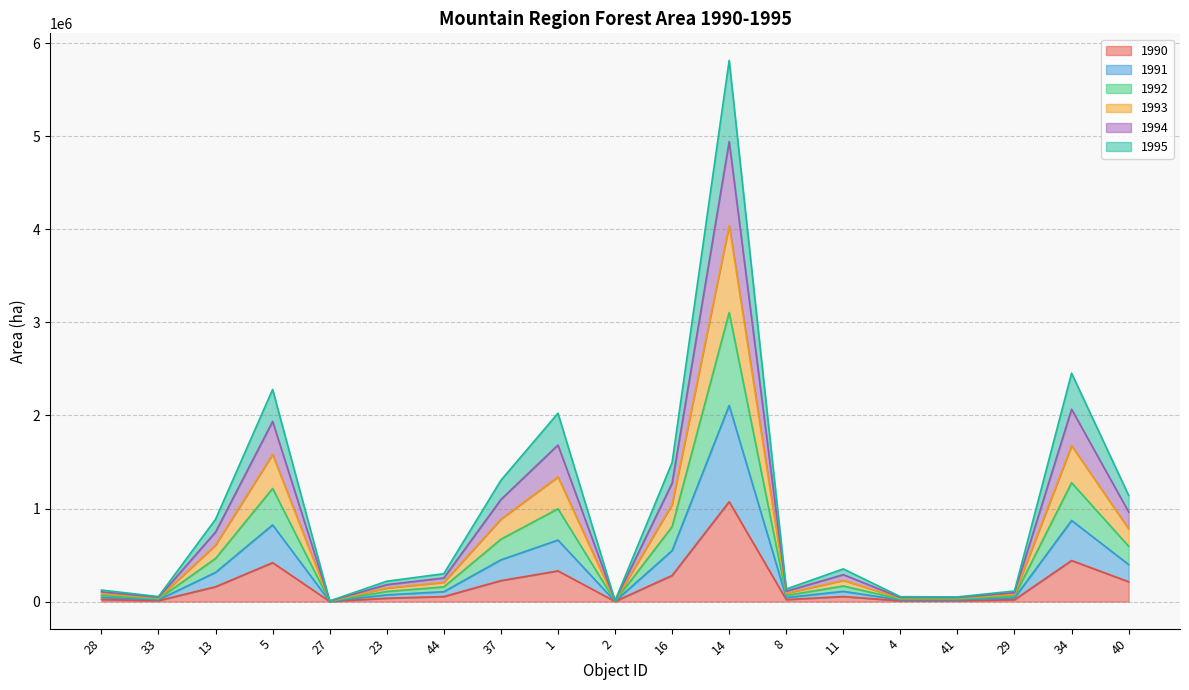

List the labels in order of 1990 value, largest first.

14, 34, 5, 1, 16, 37, 40, 13, 11, 44, 23, 28, 8, 29, 33, 41, 4, 2, 27